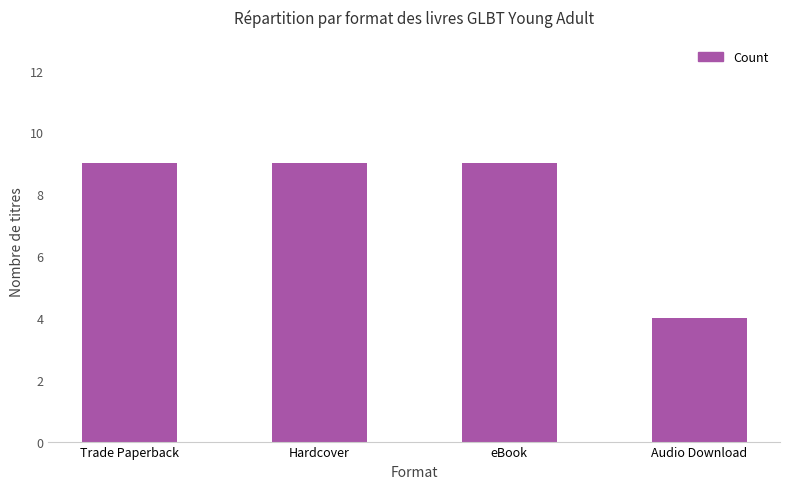

The chart shows a value of 15 at eBook. True or false?

False